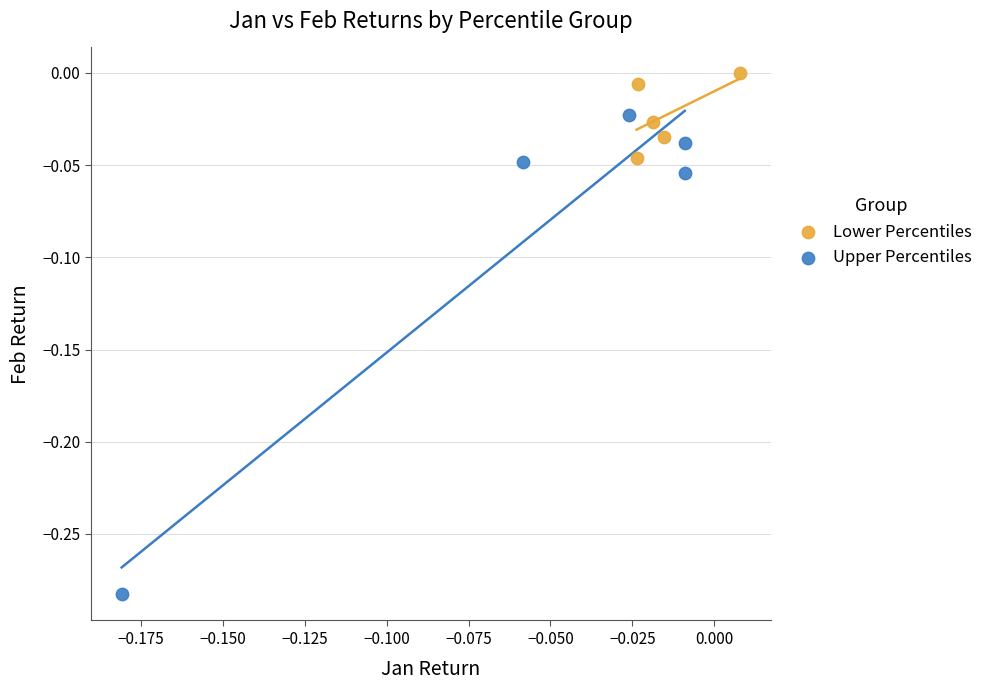

Which series has the widest spread of Y values?

Upper Percentiles